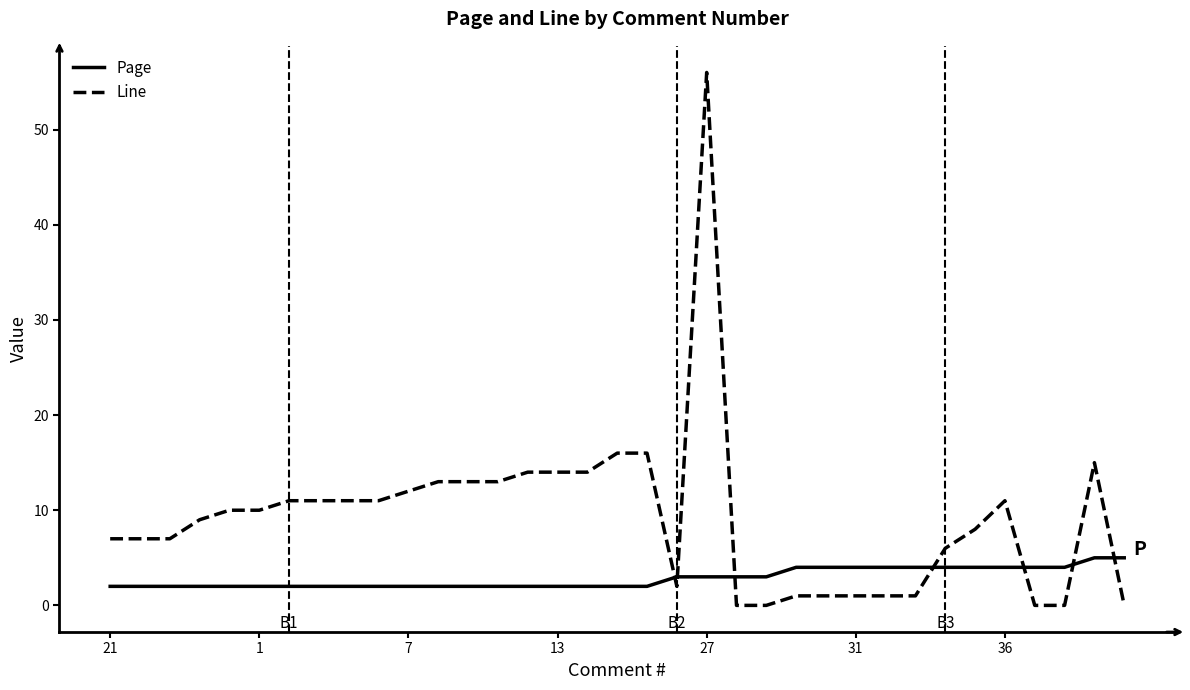

What is the difference between the maximum and minimum values in the Page series?

3